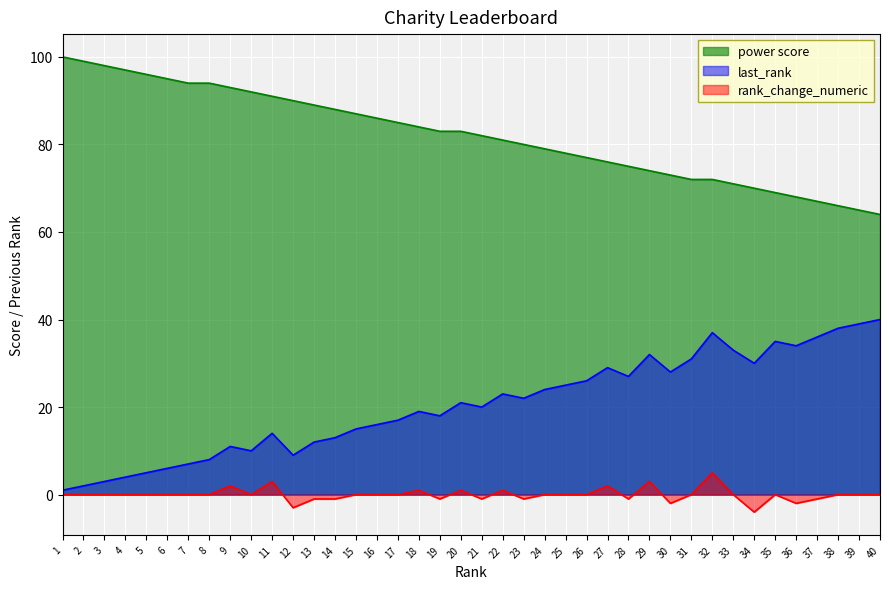

Count the rank_change_numeric values in the range -1 to 0.

28